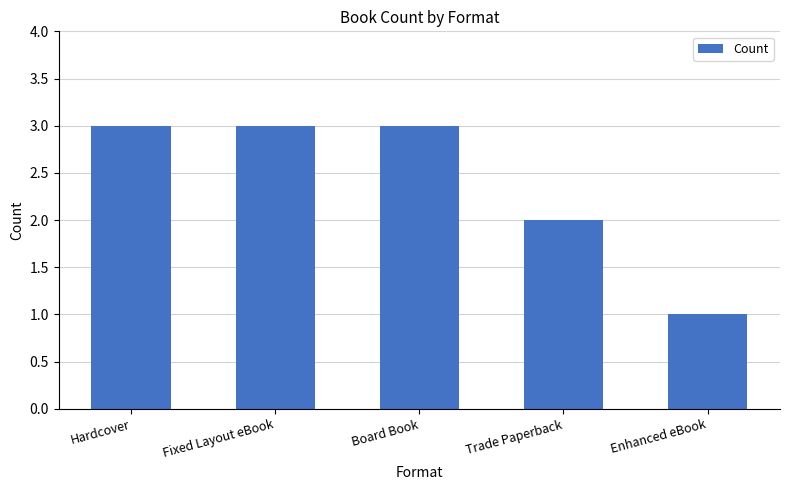

What is the value of the 2nd bar from the left?

3